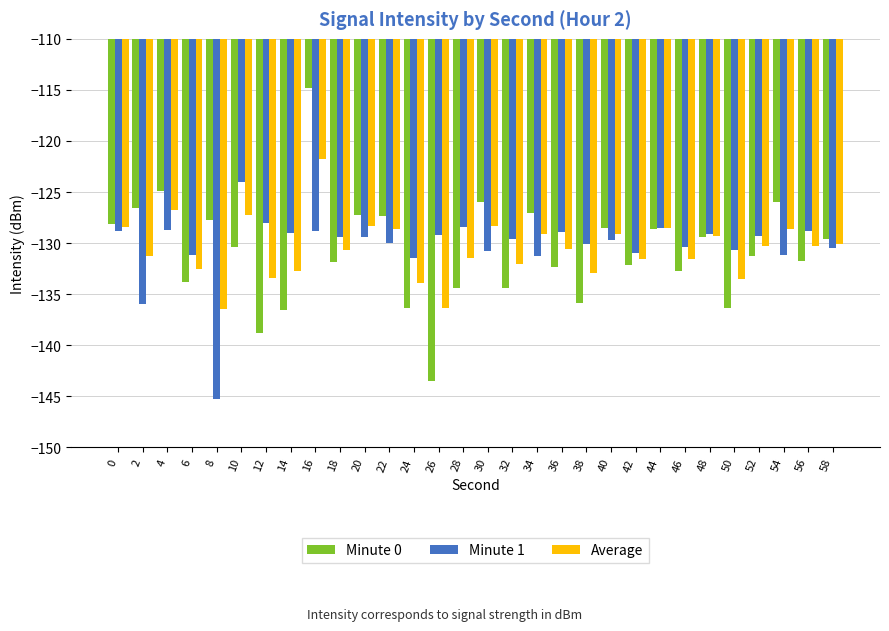

Are the bars grouped side by side (vs. stacked)?

Yes